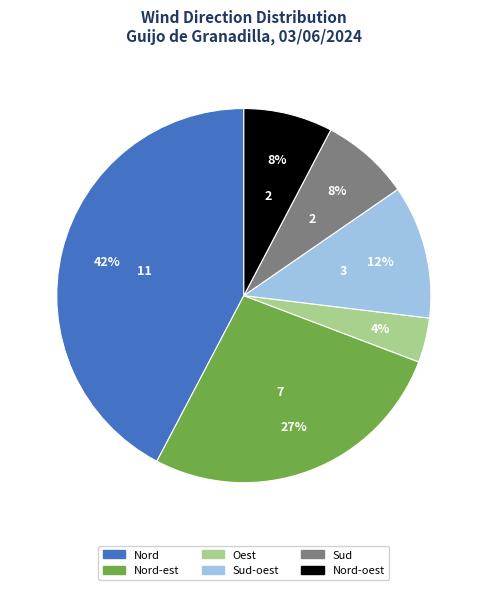

To the nearest percent, what is the average slice percentage?

17%